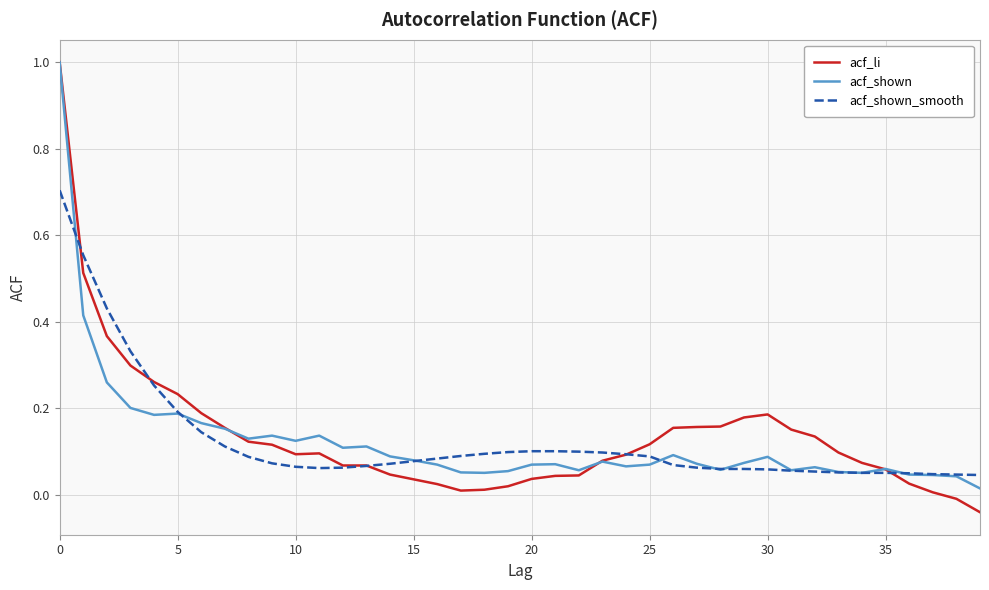

True or false: acf_shown has more than 0 interior local peaks.

True